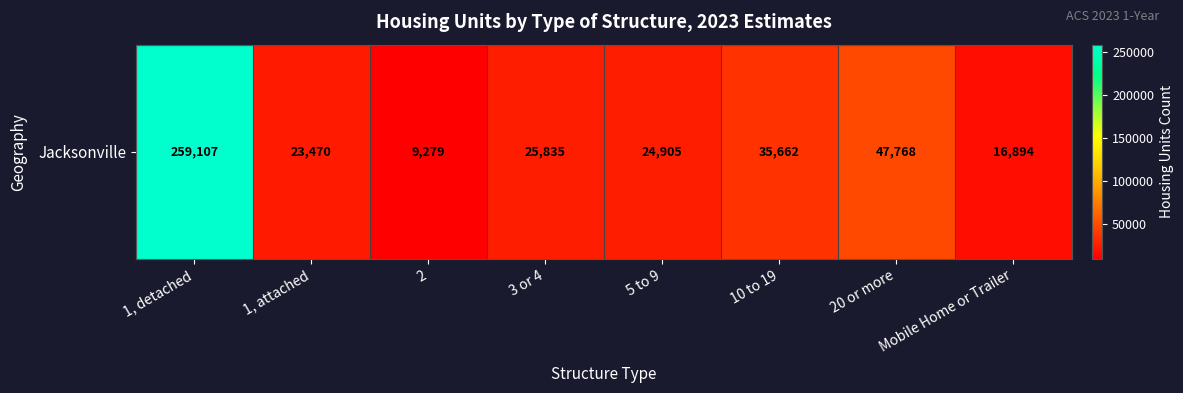

Approximately how many times larger is the value at Mobile Home or Trailer compared to 5 to 9?

0.7